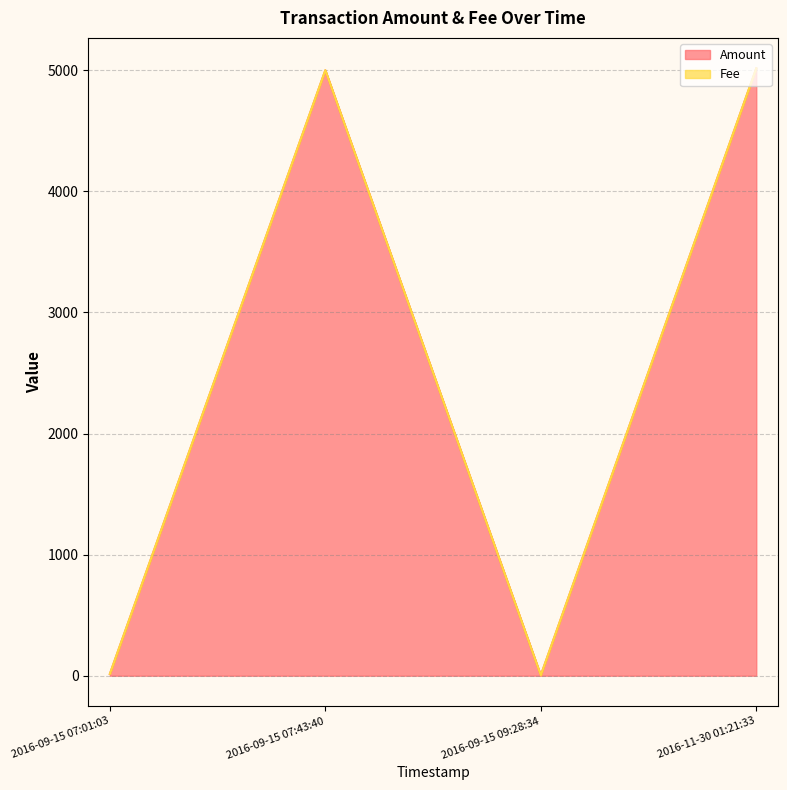

The value of Amount at 2016-11-30 01:21:33 is 1364. True or false?

False